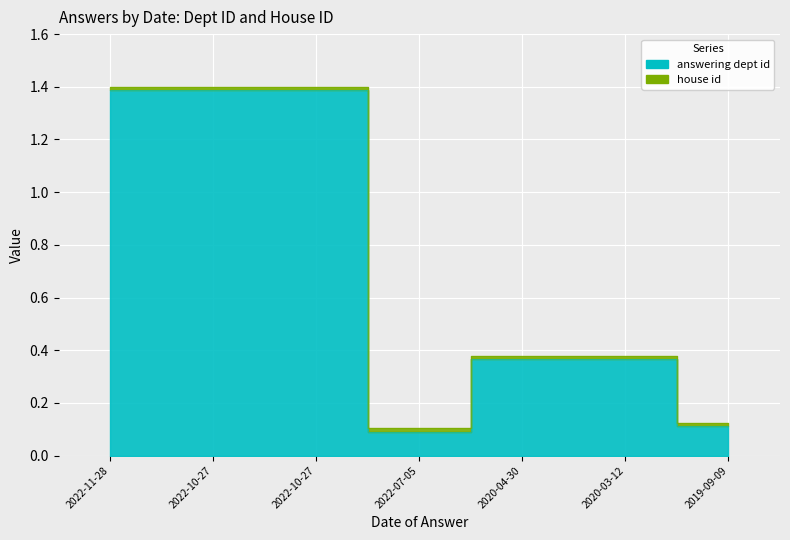

Which category has the lowest value across all series?

2022-07-05